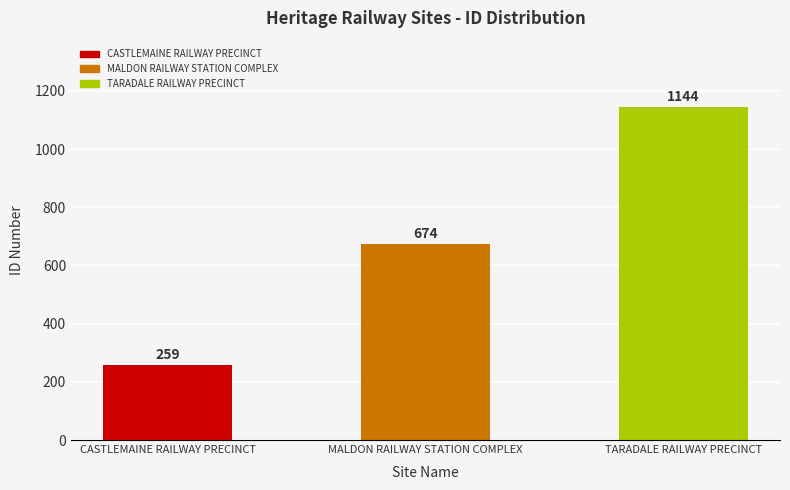

What is the ratio of the value at TARADALE RAILWAY PRECINCT to the value at CASTLEMAINE RAILWAY PRECINCT?

4.4